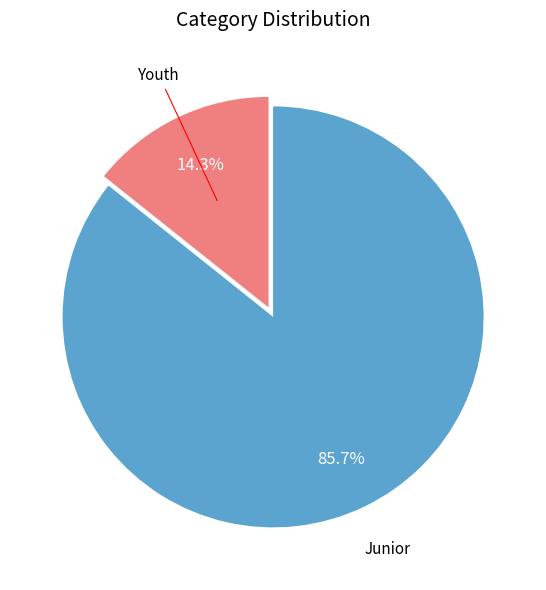

How many slices are in this pie chart?

2